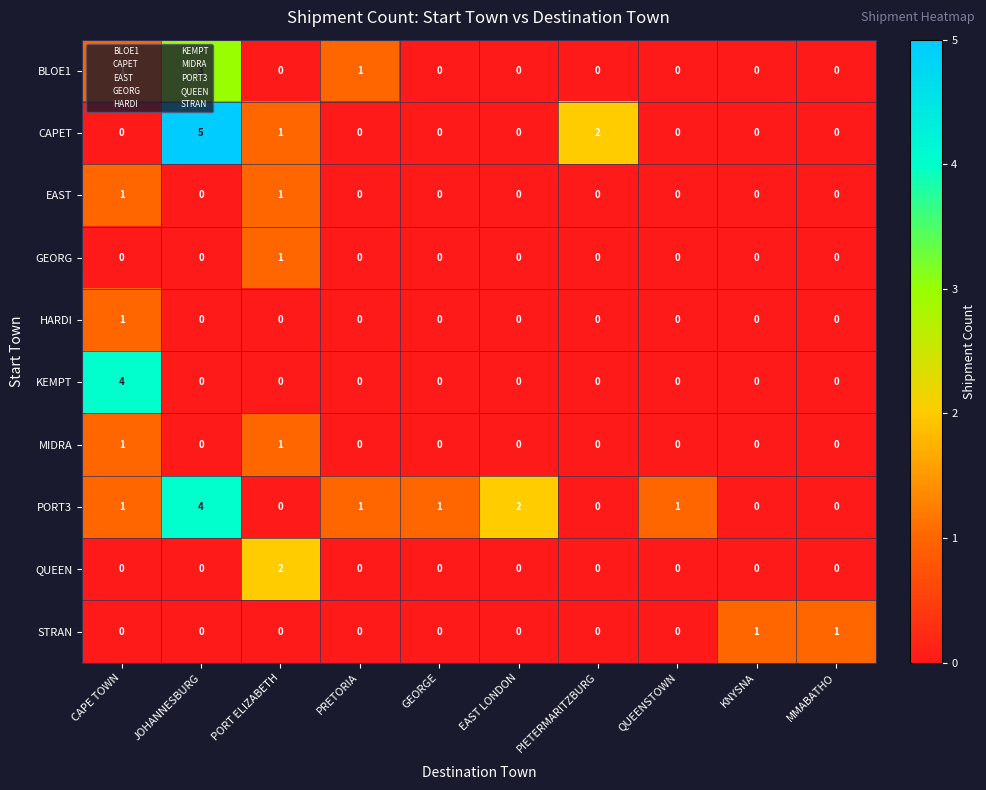

Is the value of PORT3 at CAPE TOWN greater than the value of EAST at PRETORIA?

Yes